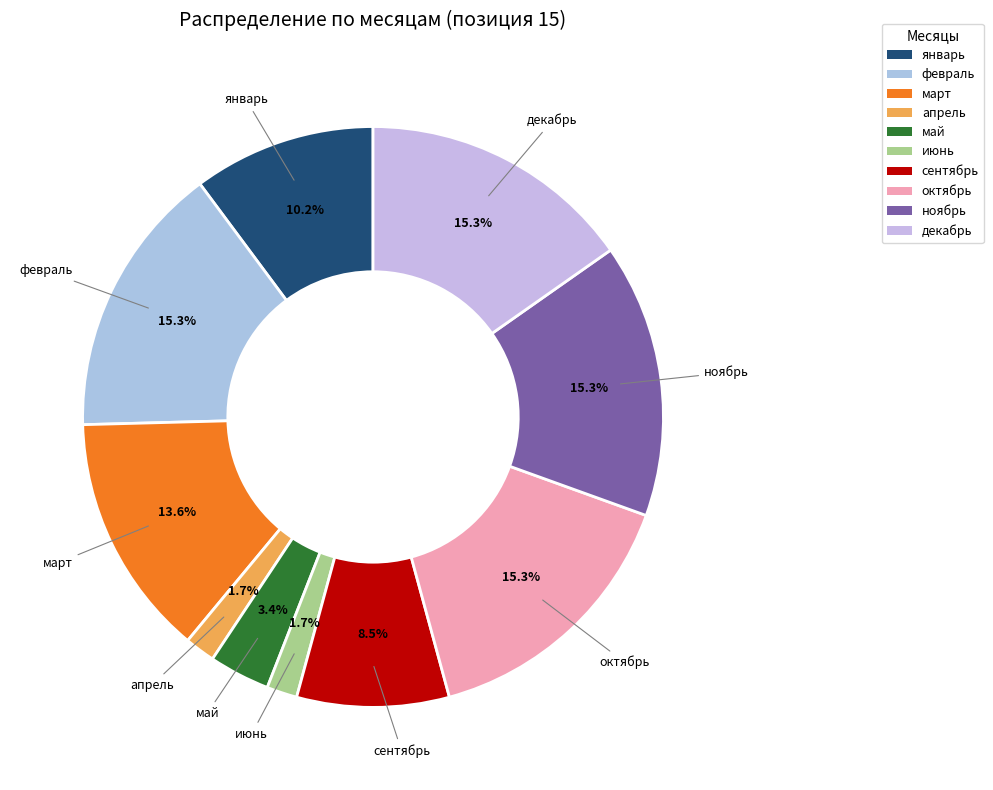

Count the number of slices in the pie.

10